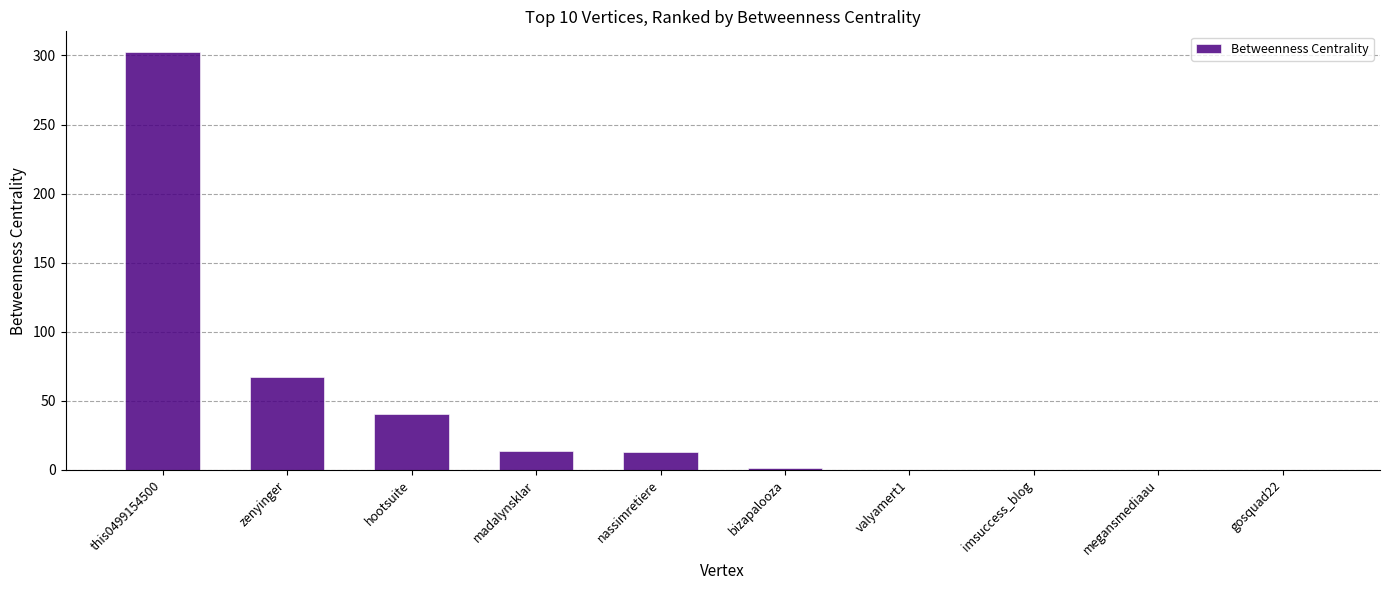

What is the change in value from nassimretiere to megansmediaau?

-12.7